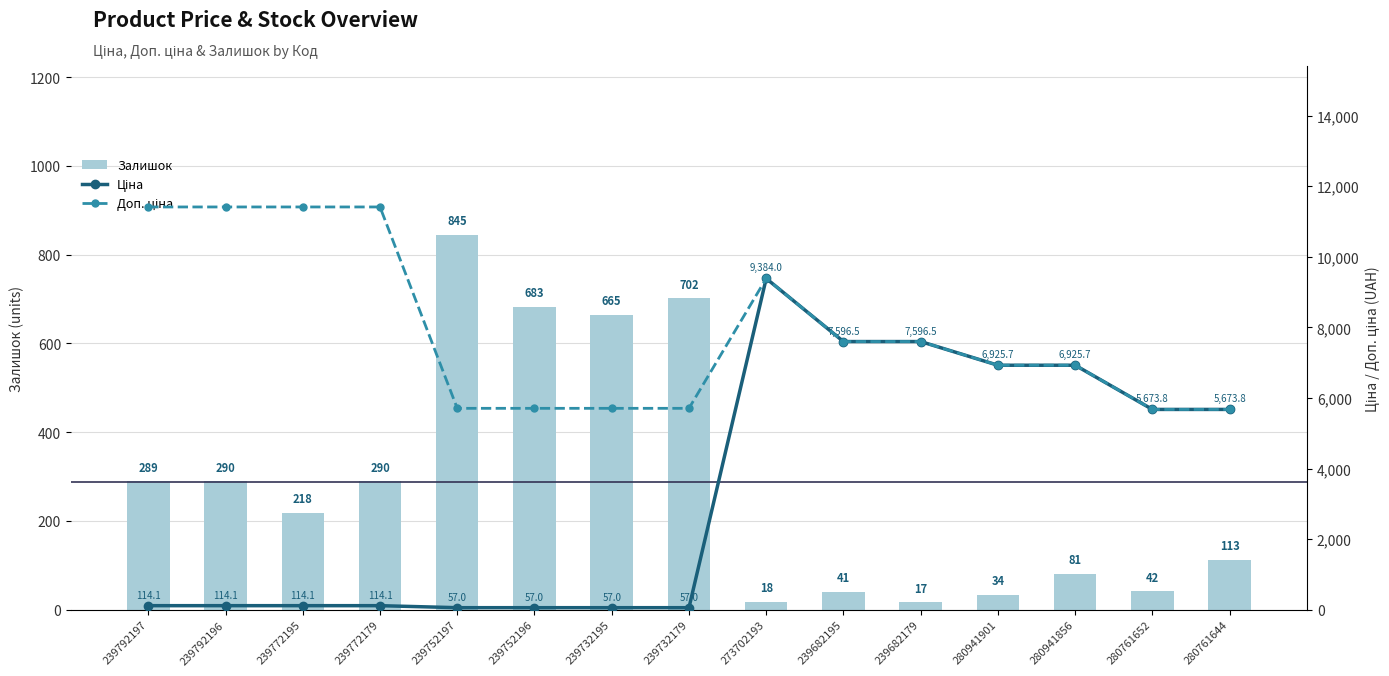

Rank the series by their maximum value, from highest to lowest.

Доп. ціна, Ціна, Залишок